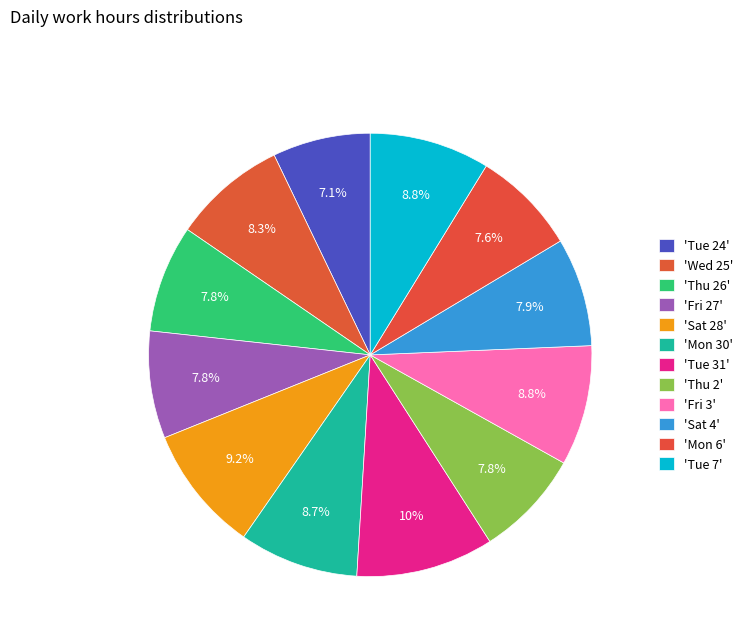

How many slices are in this pie chart?

12